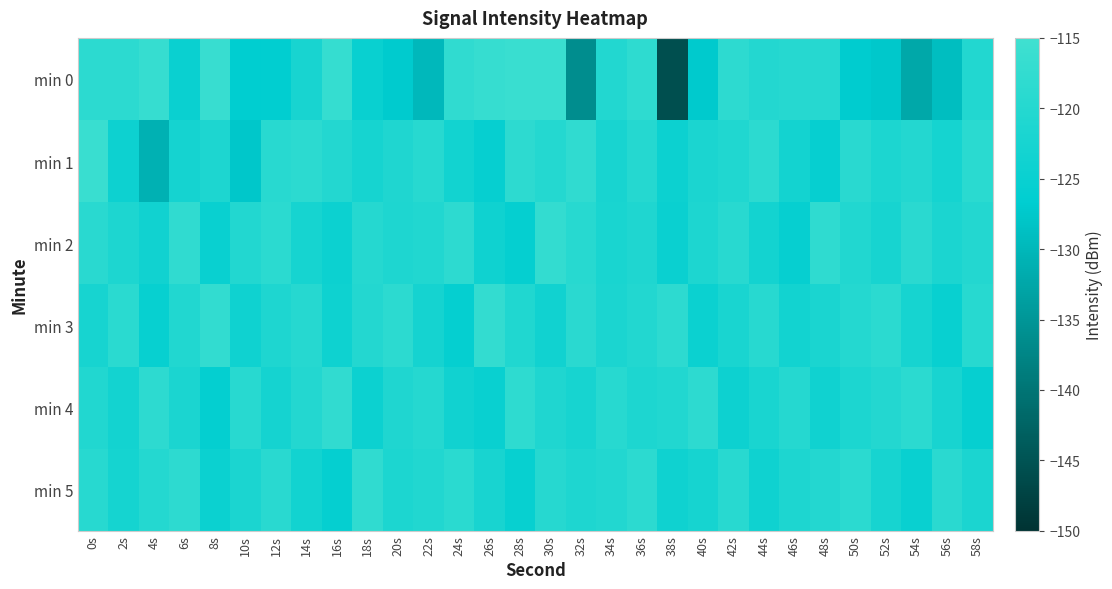

How many data points does each series have?

30